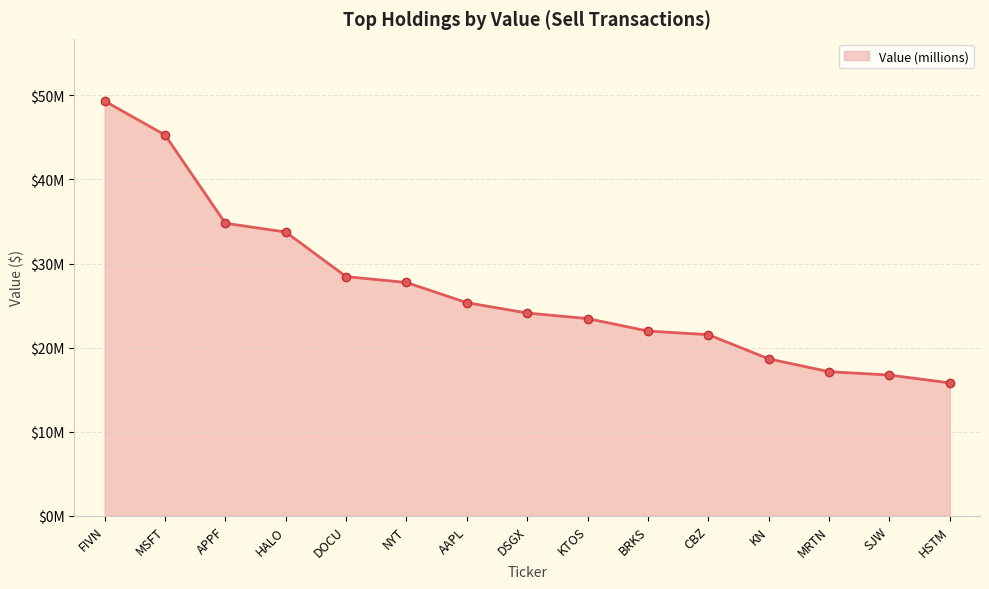

Does the chart have visible grid lines?

Yes